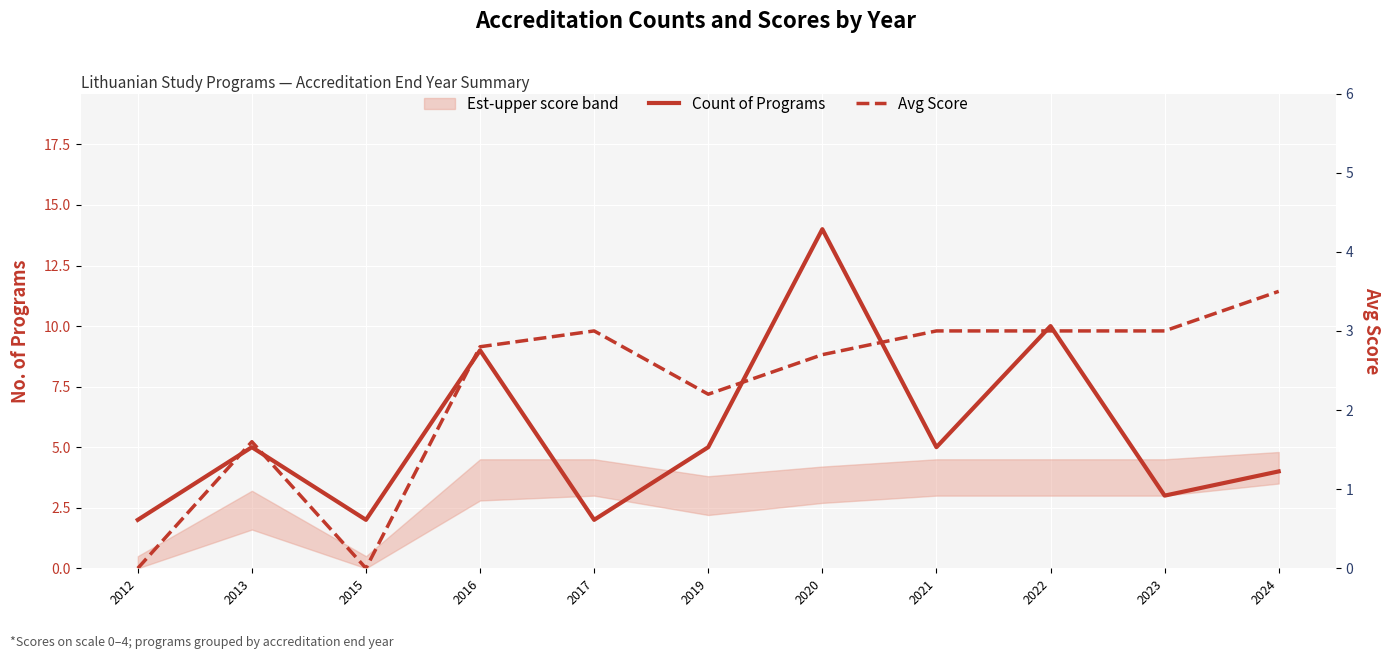

How many data points in Count of Programs are above 5?

3